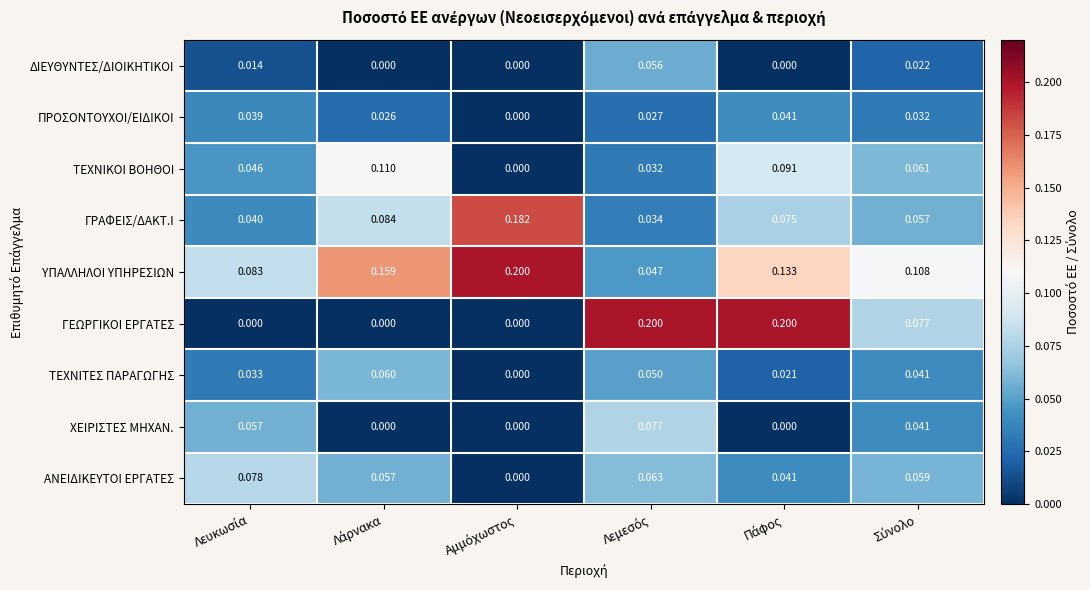

Which series has the largest total across all categories?

ΥΠΑΛΛΗΛΟΙ ΥΠΗΡΕΣΙΩΝ